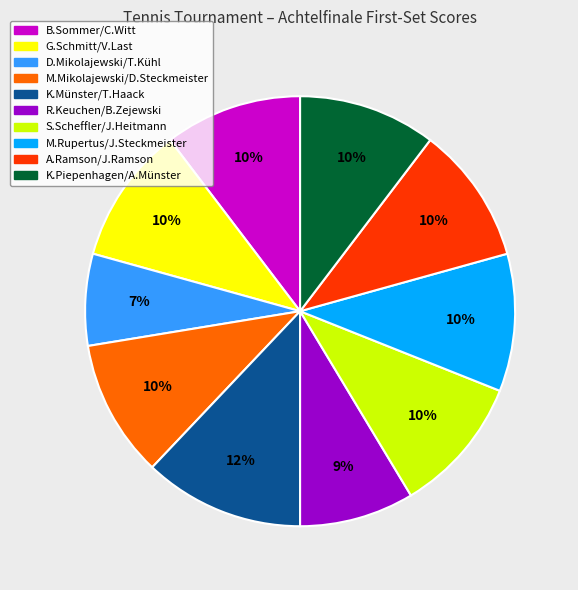

The K.Piepenhagen/A.Münster slice represents 1% of the pie. True or false?

False